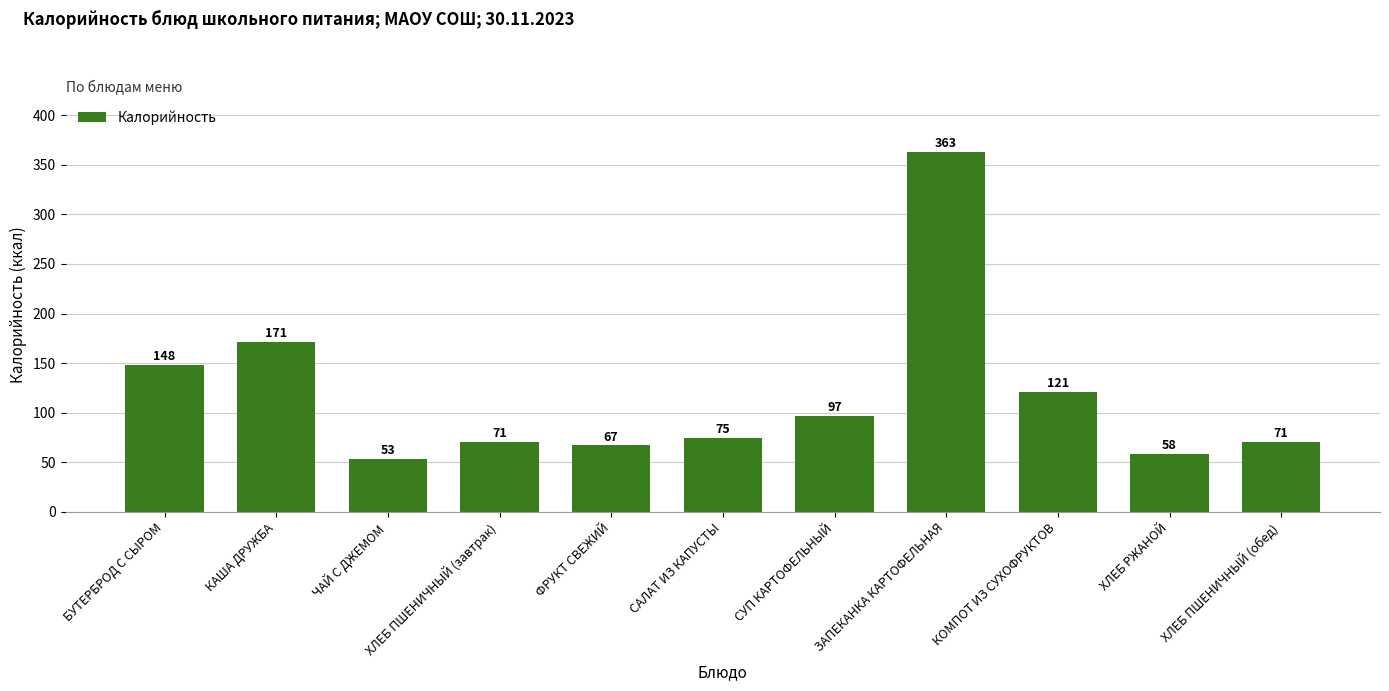

How many data points does each series have?

11